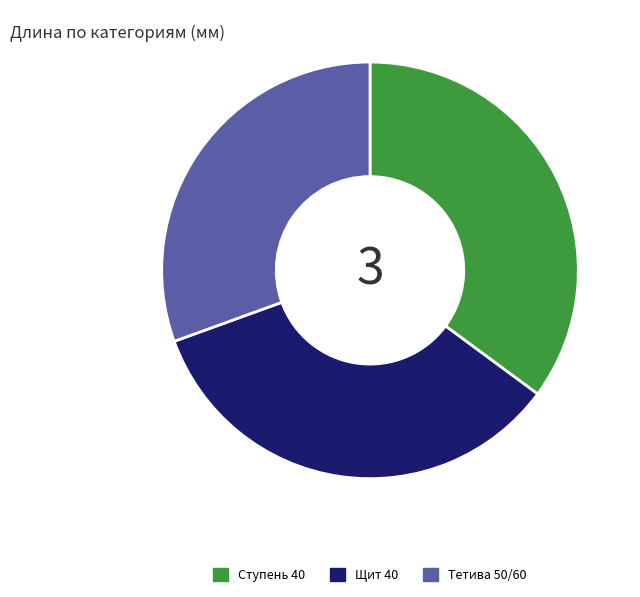

How many slices are in this pie chart?

3